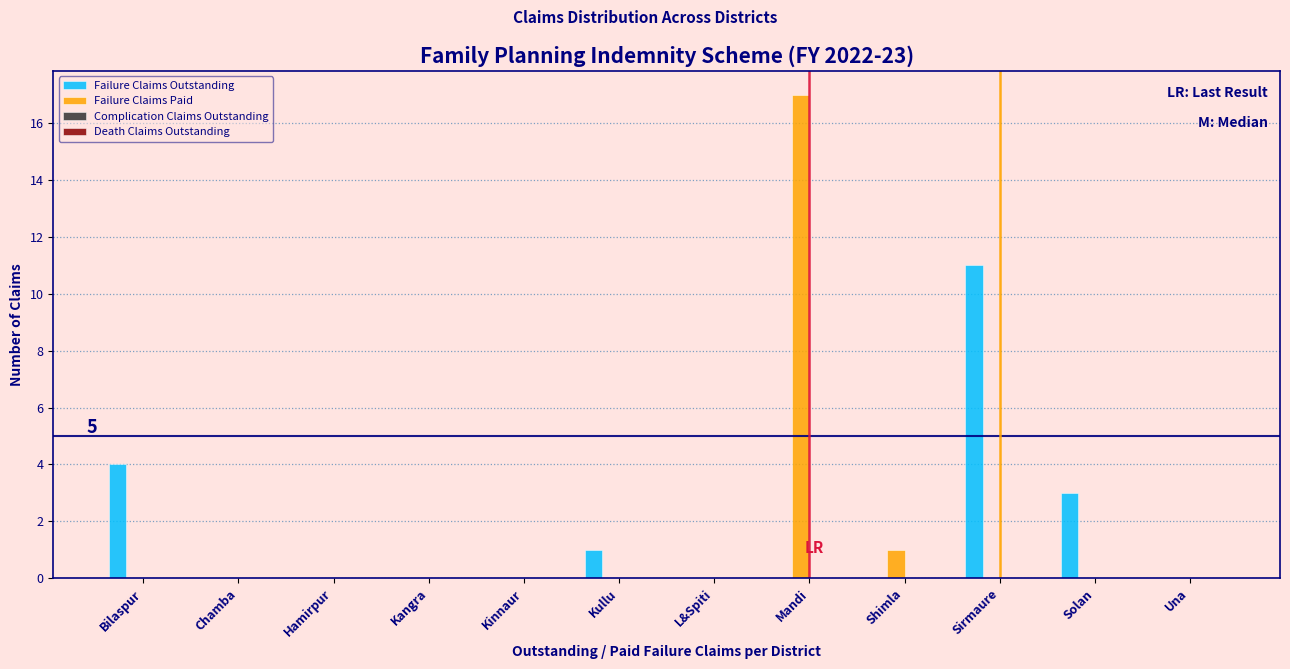

Reading right to left, extract all data points from this chart.

Failure Claims Outstanding: Una=0	Solan=3	Sirmaure=11	Shimla=0	Mandi=0	L&Spiti=0	Kullu=1	Kinnaur=0	Kangra=0	Hamirpur=0	Chamba=0	Bilaspur=4
Failure Claims Paid: Una=0	Solan=0	Sirmaure=0	Shimla=1	Mandi=17	L&Spiti=0	Kullu=0	Kinnaur=0	Kangra=0	Hamirpur=0	Chamba=0	Bilaspur=0